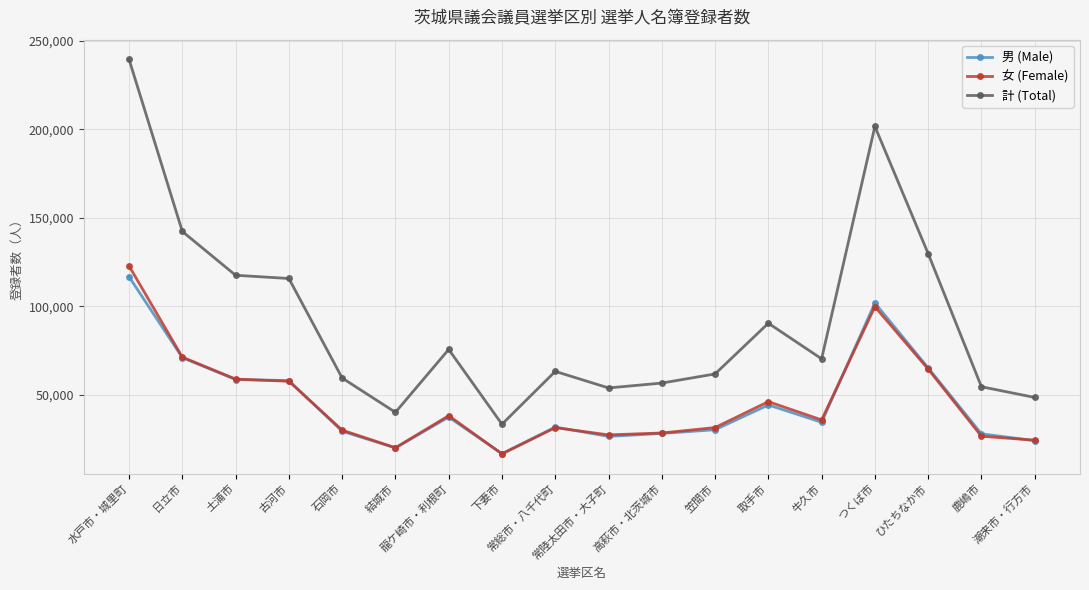

True or false: 女 (Female) and 男 (Male) cross at least once.

True